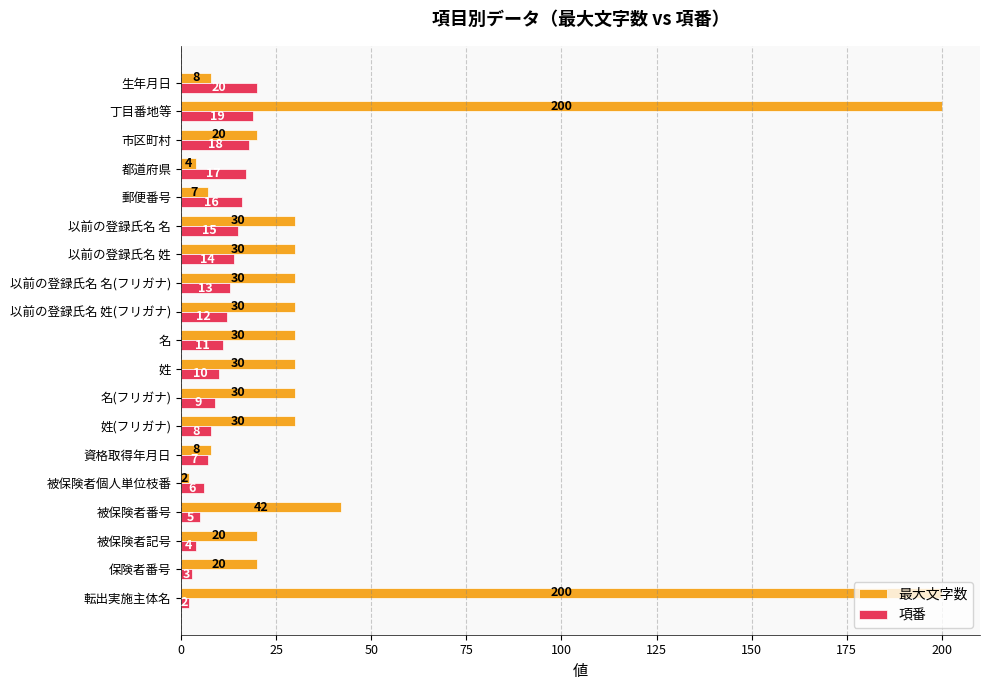

What is the total value across all series at 以前の登録氏名 姓?

44